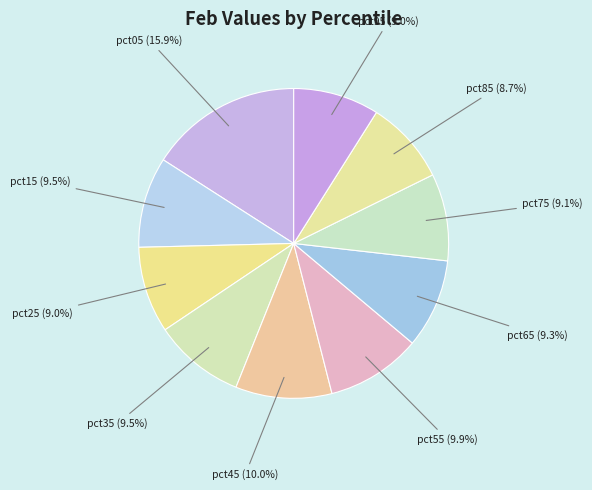

How many segments does this pie chart have?

10